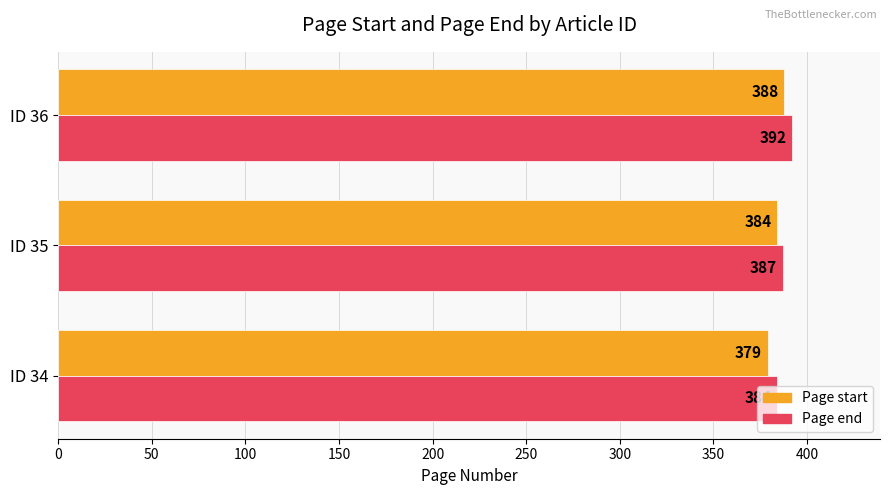

What is the highest value of the Page end series?

392